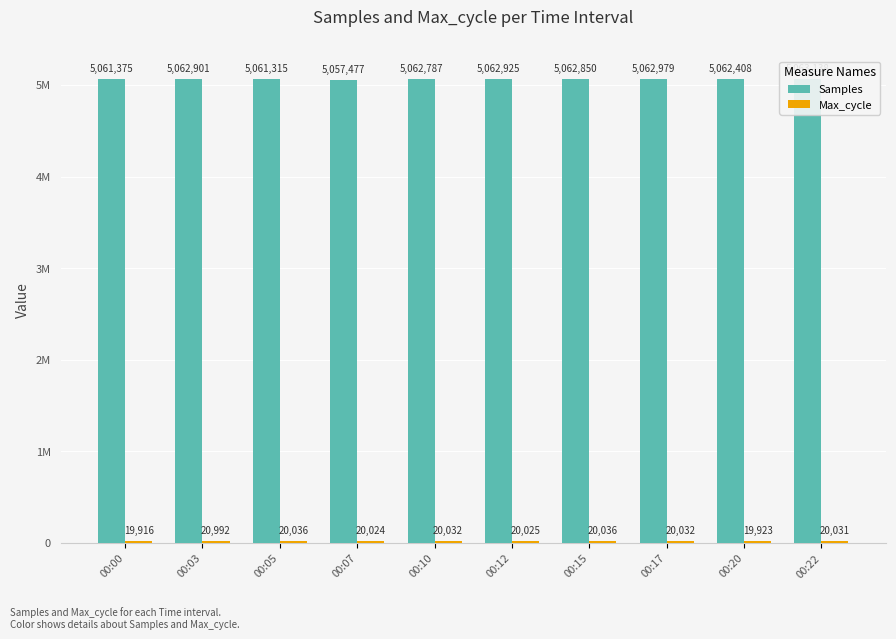

Count the number of categories in the chart.

10